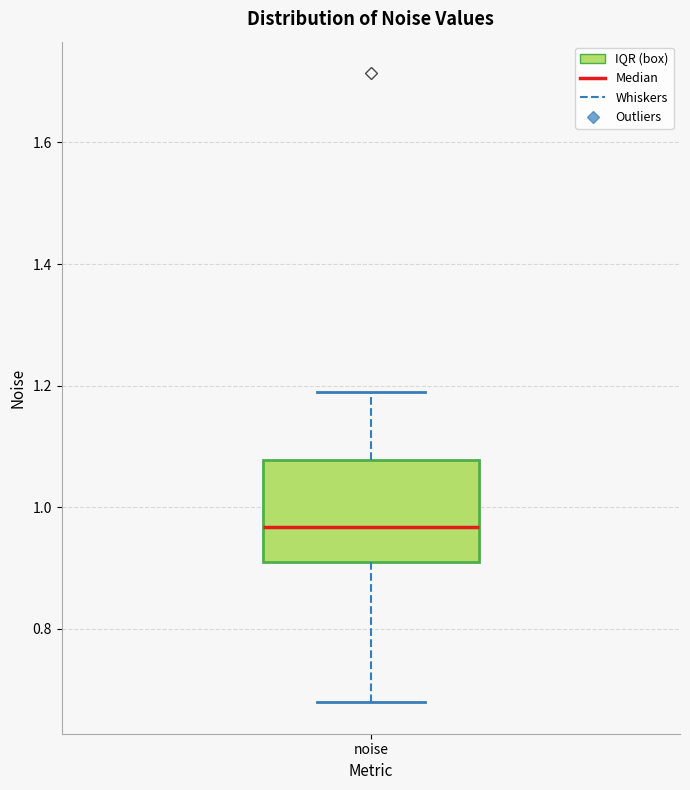

Where does the median line of the box for noise sit on the y-axis? The values are not printed on the chart, so give them approximately, as read against the axis.

0.96